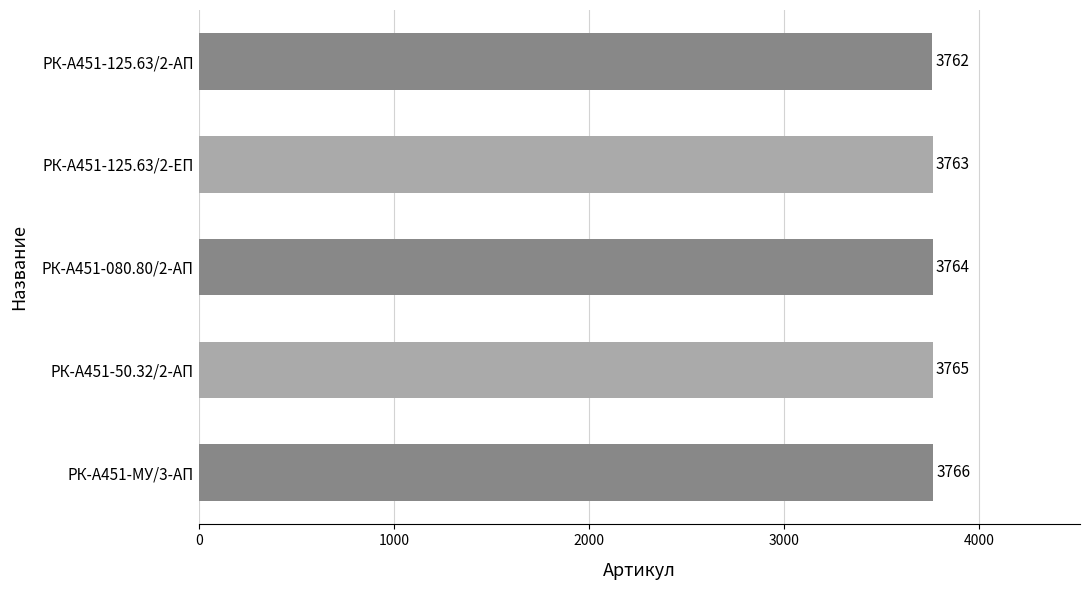

Reading bottom to top, extract all data points from this chart.

РК-А451-МУ/3-АП=3766	РК-А451-50.32/2-АП=3765	РК-А451-080.80/2-АП=3764	РК-А451-125.63/2-ЕП=3763	РК-А451-125.63/2-АП=3762